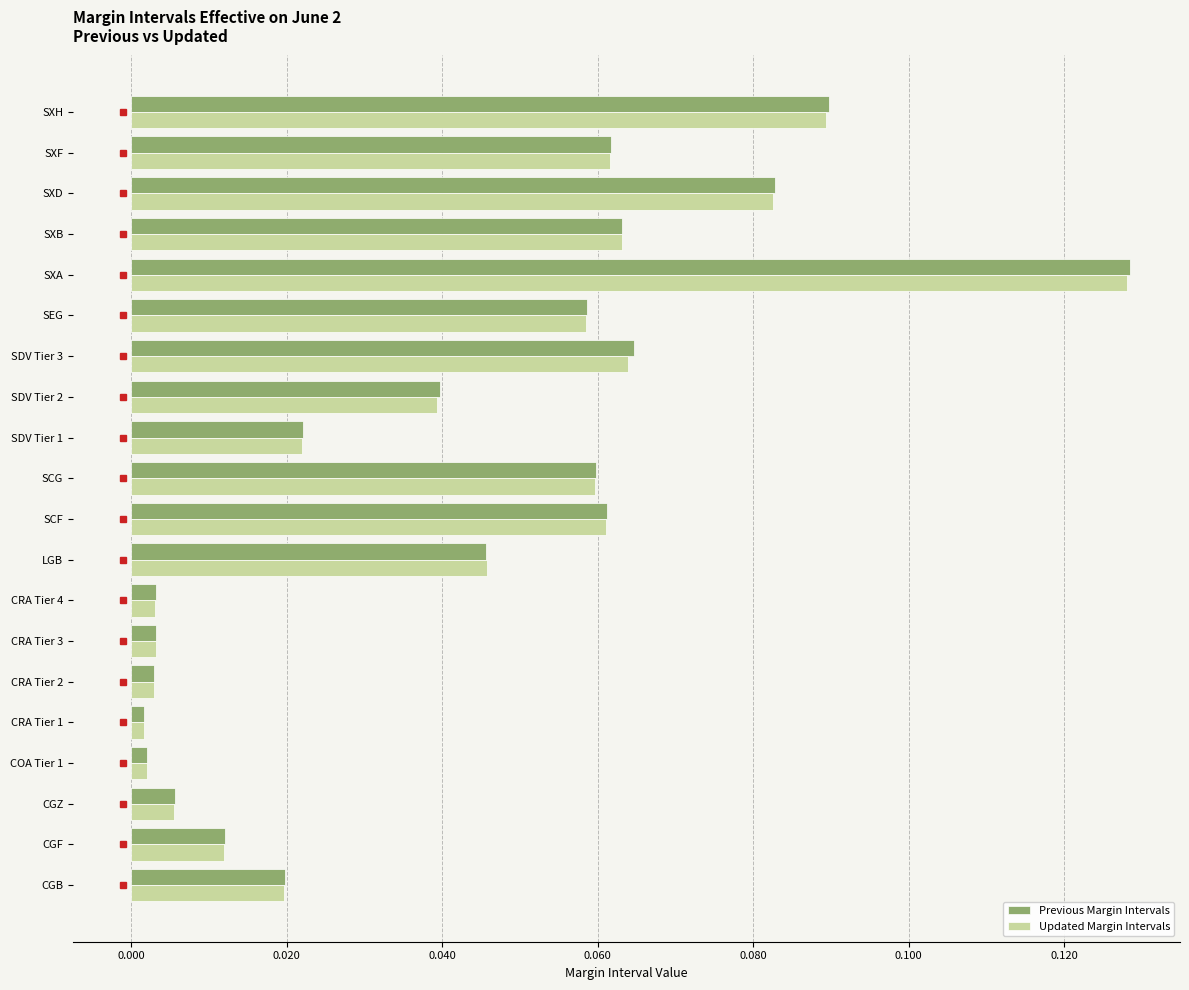

Is it true that Updated Margin Intervals equals 0.1 at SDV Tier 2?

False